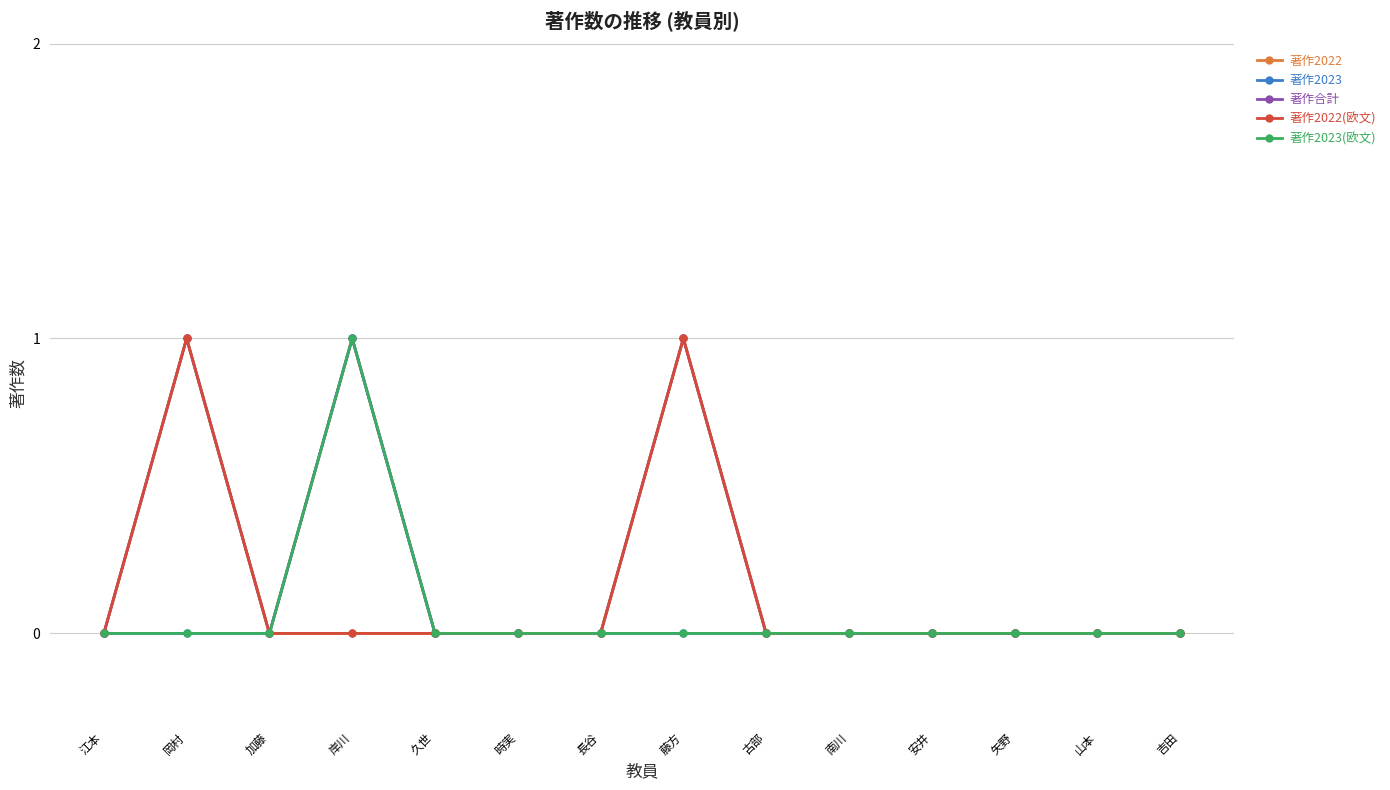

True or false: 著作2023 and 著作2022 intersect in this chart.

False